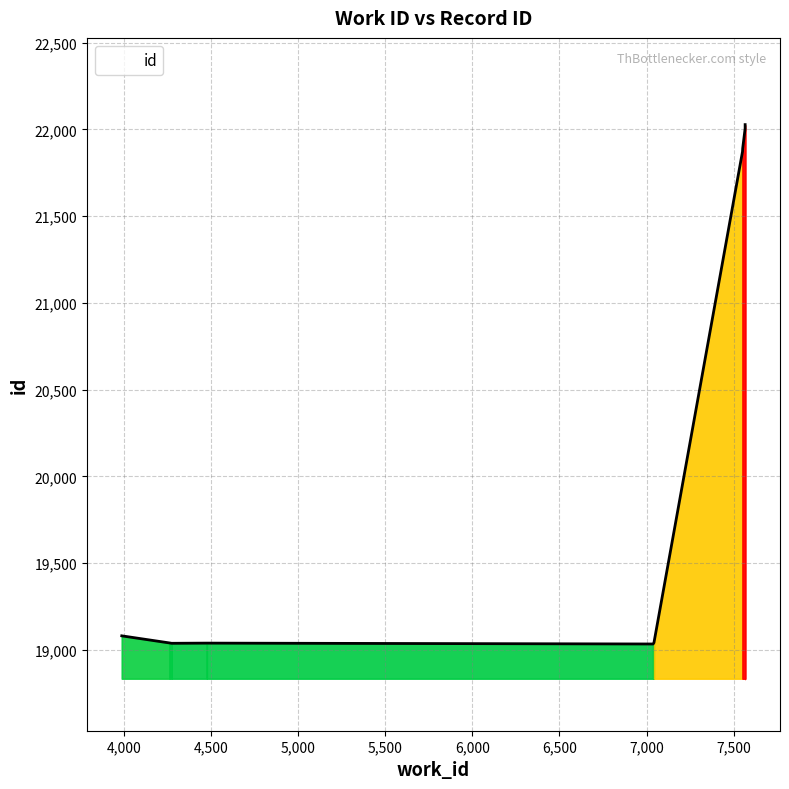

How many points are higher than both their immediate neighbors (excluding endpoints)?

1